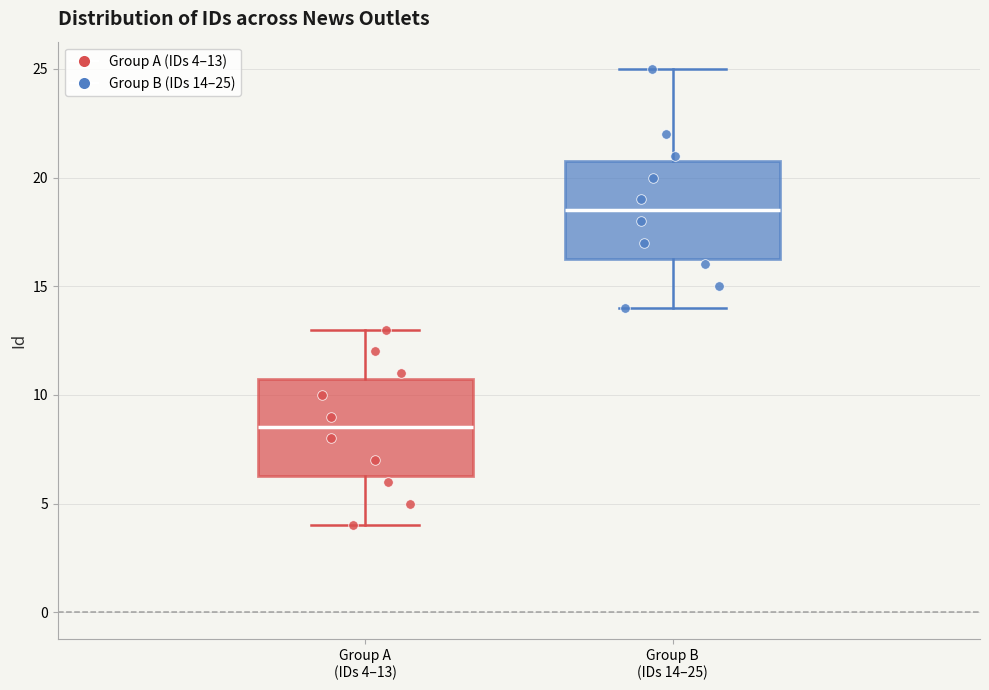

Reading left to right, read every box against the y-axis: the position of its median line, the range the box covers, and the ends of its whiskers. The values are not printed on the chart, so give them approximately, as read against the axis.

Group A (IDs 4–13): median 8.5, box 6.5 to 11.0, whiskers 4.0 to 13.0
Group B (IDs 14–25): median 18.5, box 16.5 to 21.0, whiskers 14.0 to 25.0